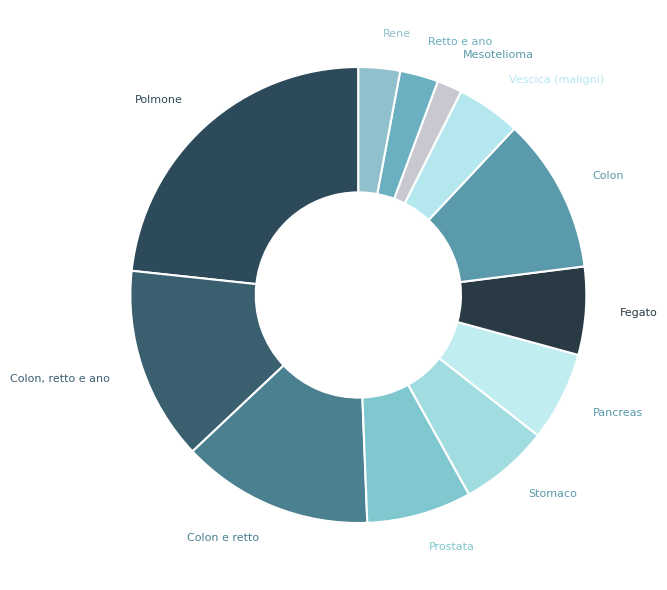

What is the ratio of the value at Polmone to the value at Colon e retto?

1.7